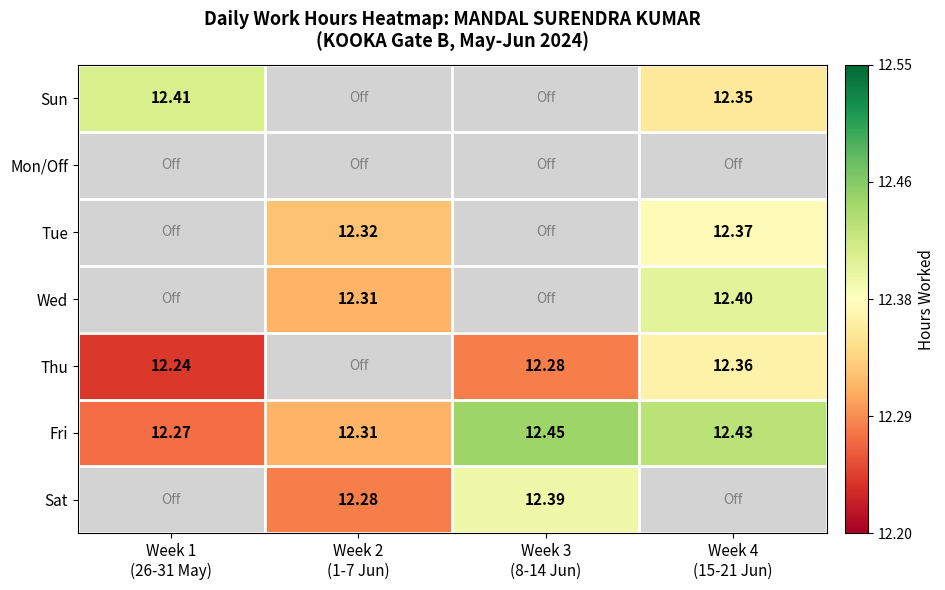

Count the Fri values in the range 12 to 13.

4